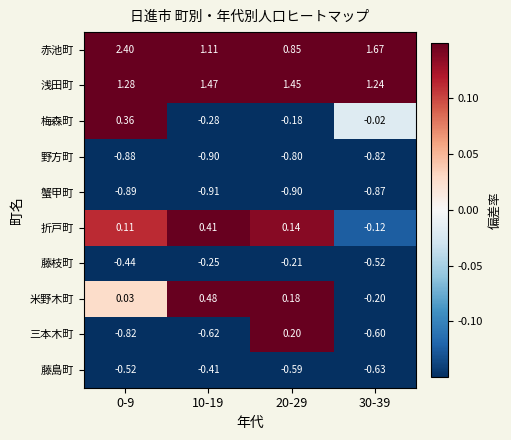

Which series has the largest range (max minus min)?

赤池町